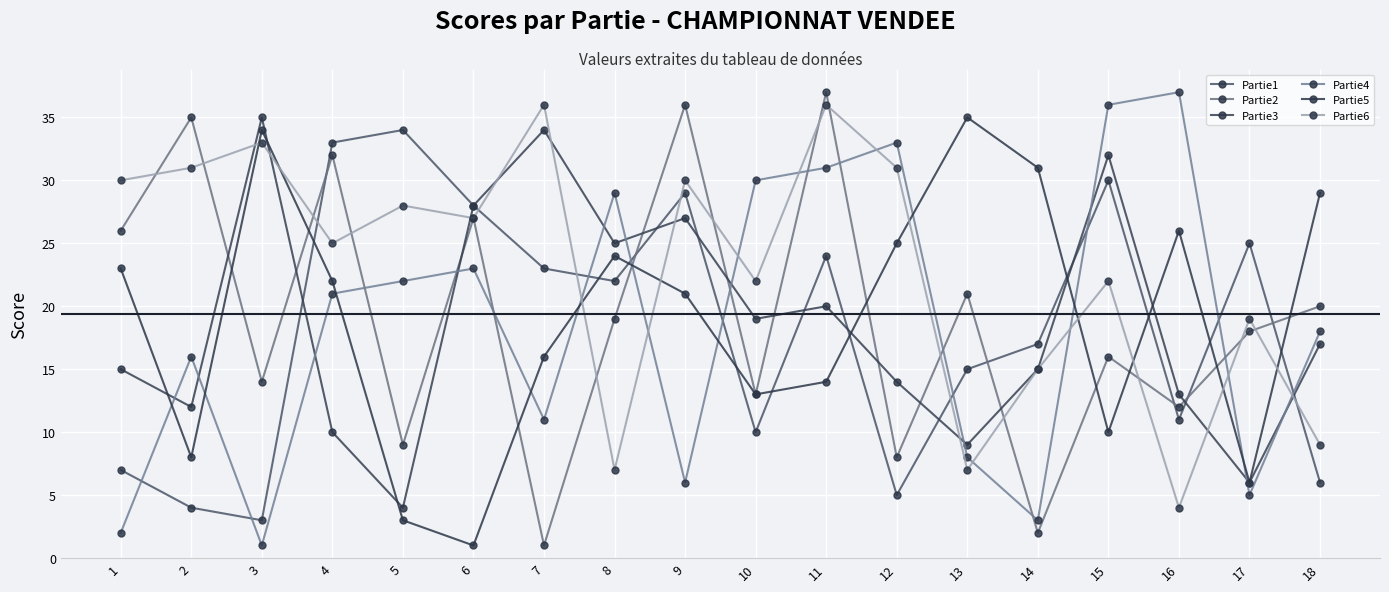

What is the approximate value of Partie2 at 5?

9